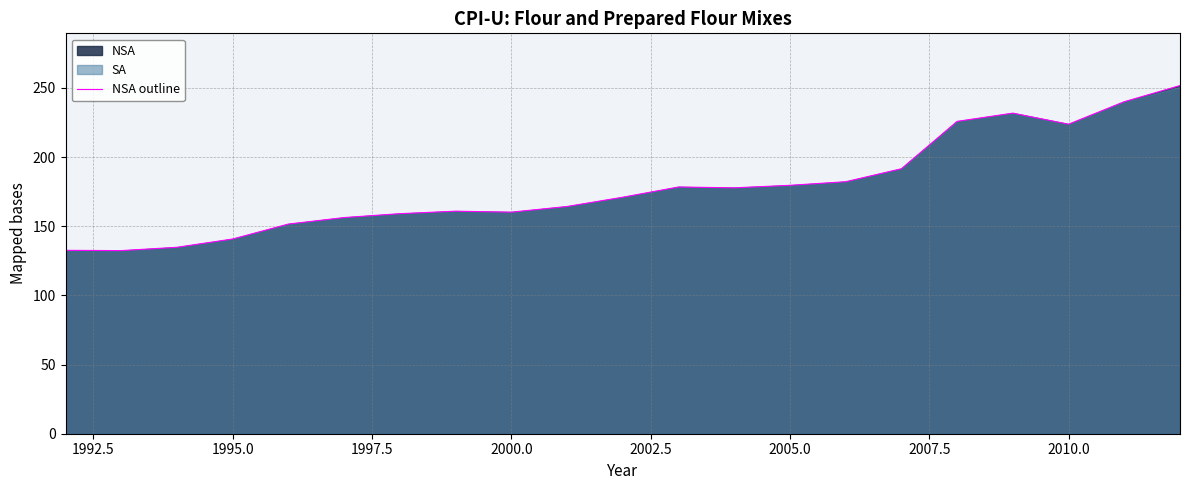

What is the sum of all values?

3746.8